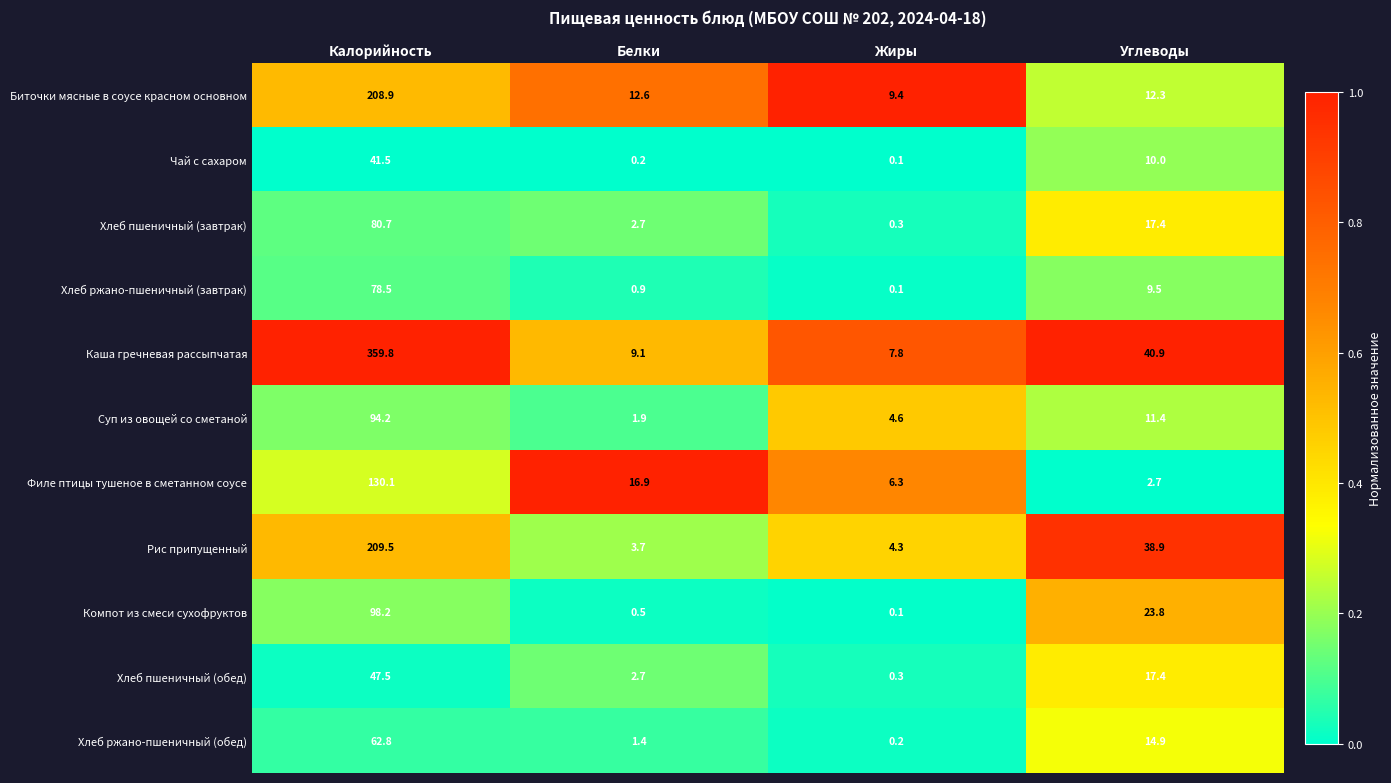

Rank the categories by Чай с сахаром value from highest to lowest.

Калорийность, Углеводы, Белки, Жиры